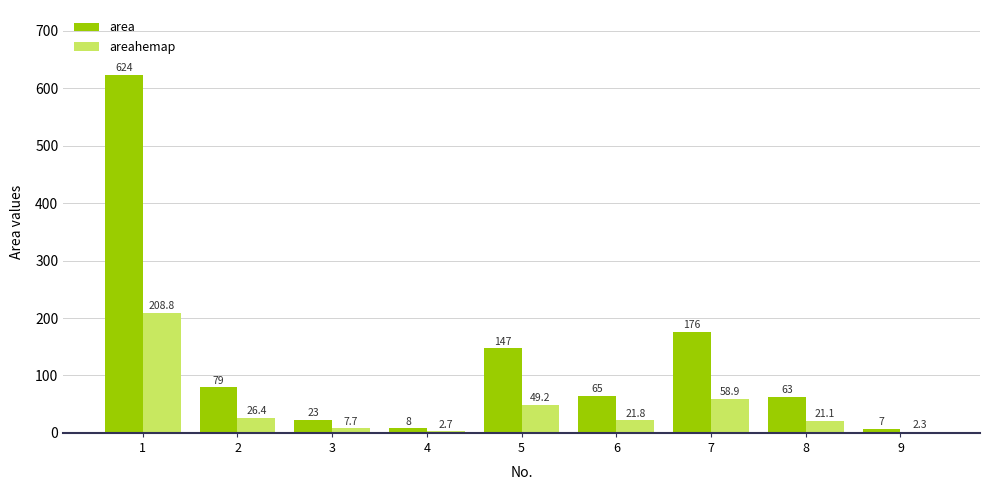

What is the total value across all series at 5?

196.2